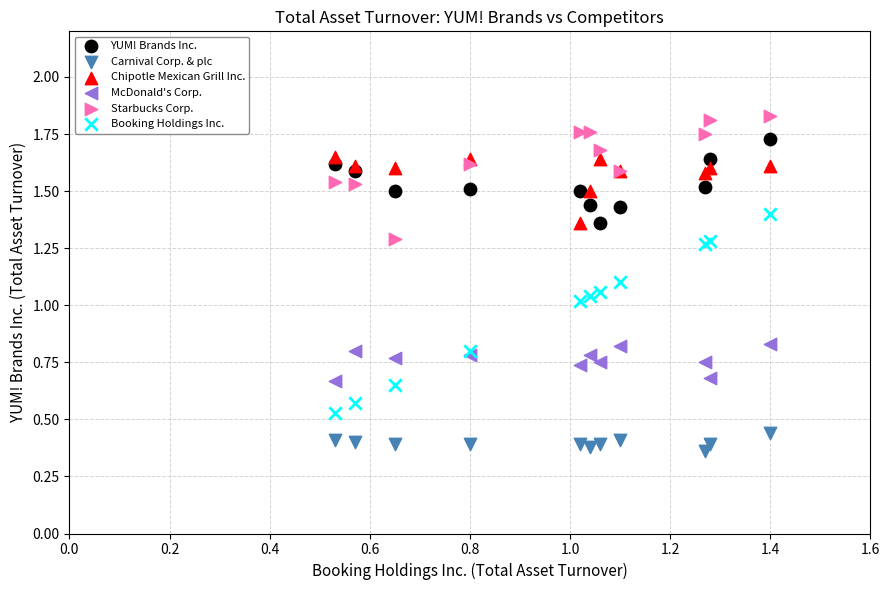

What is the X range (max minus min) for the scatter plot?

0.9